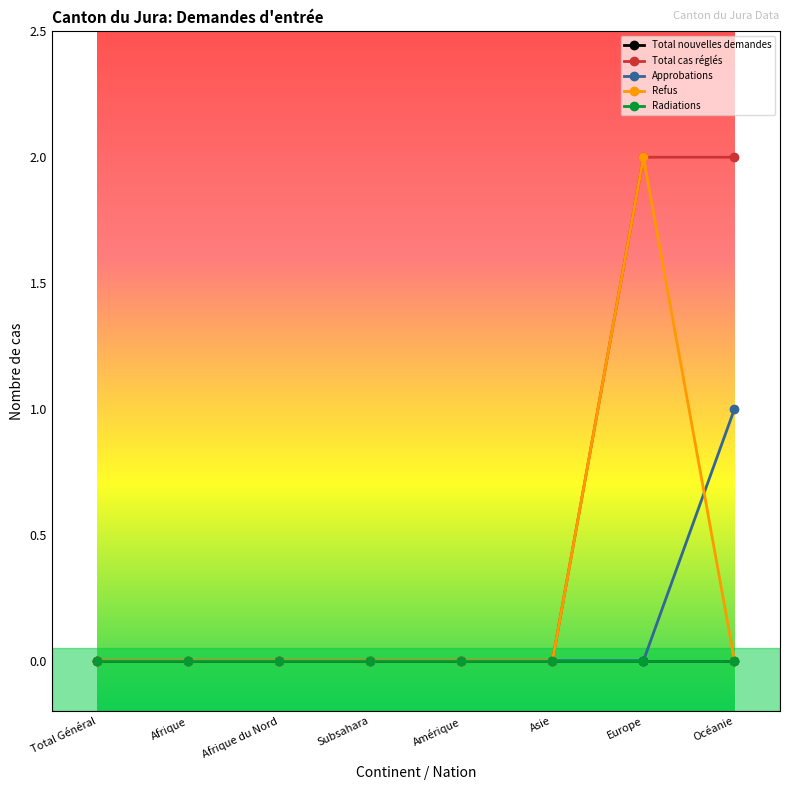

Does the chart display data point markers on the line(s)?

Yes